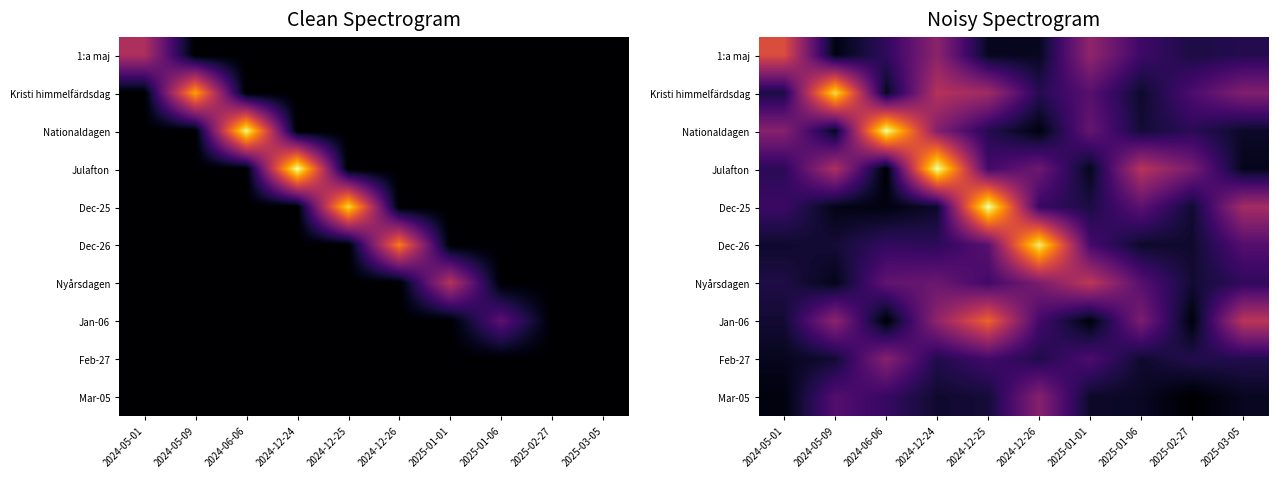

Between 2024-06-06 and 2025-01-06, which is larger?

2025-01-06